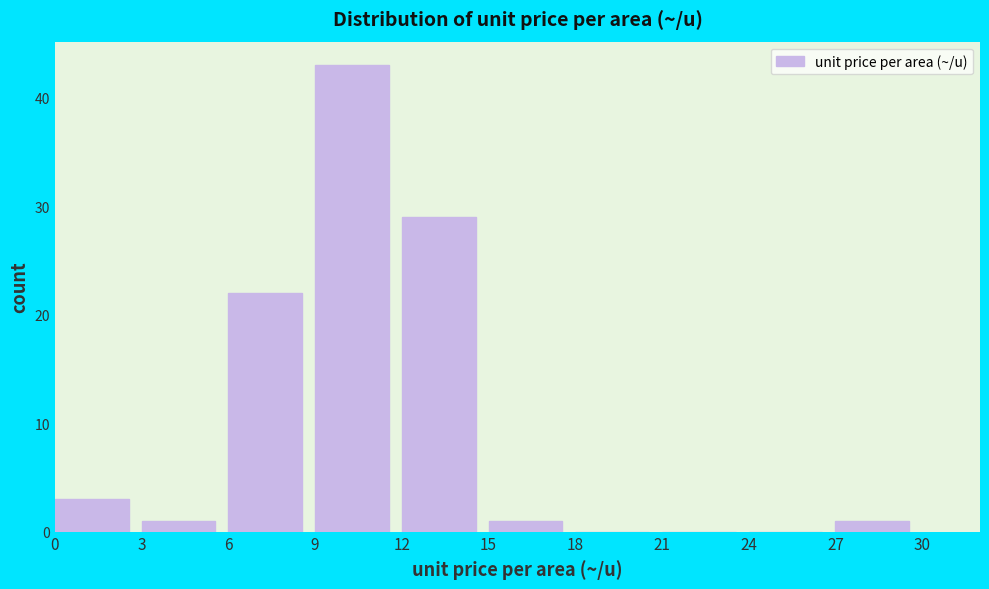

Reading left to right, list every bar in this chart as the range it spans on the x-axis followed by its height. The values are not printed on the chart, so give them approximately, as read against the axis.

0 to 3: 3
3 to 6: 1
6 to 9: 22
9 to 12: 43
12 to 15: 29
15 to 18: 1
18 to 21: 0
21 to 24: 0
24 to 27: 0
27 to 30: 1